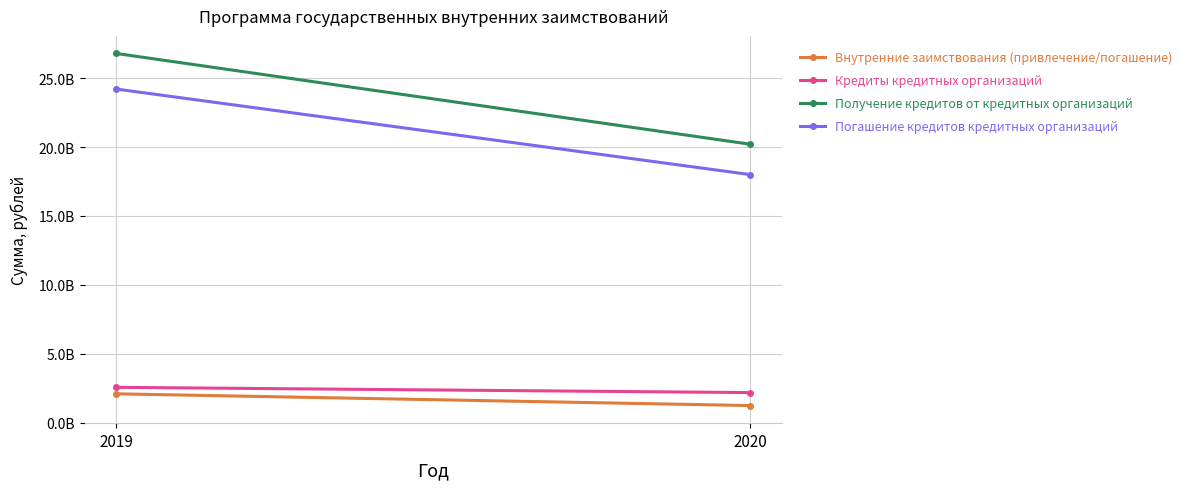

The Кредиты кредитных организаций series shows 2200000000 at 2020. True or false?

True